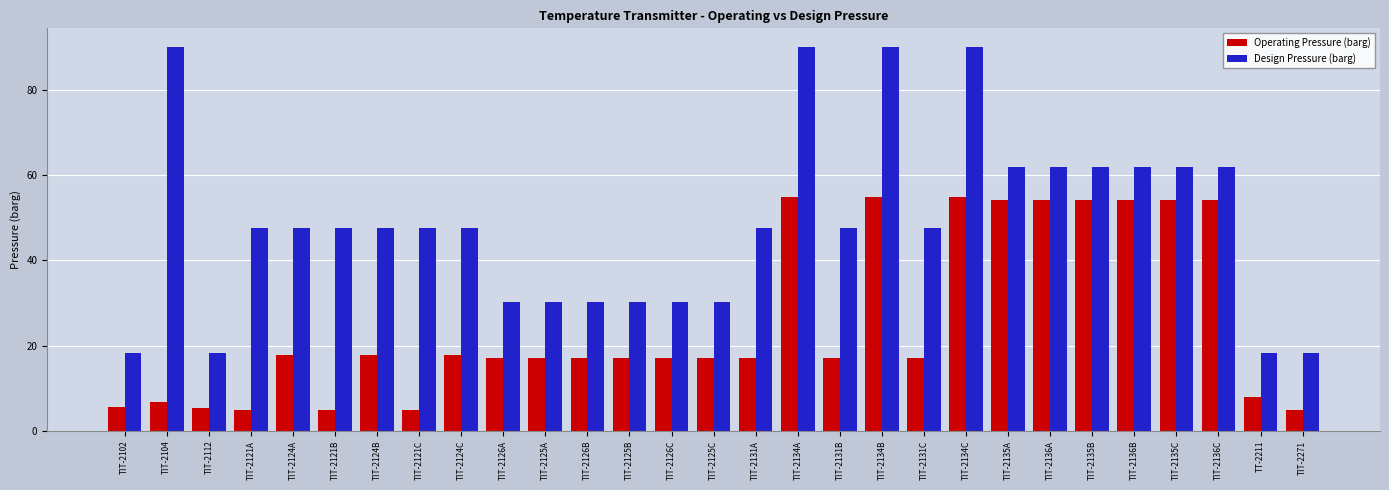

What is the maximum value for Design Pressure (barg)?

90.0